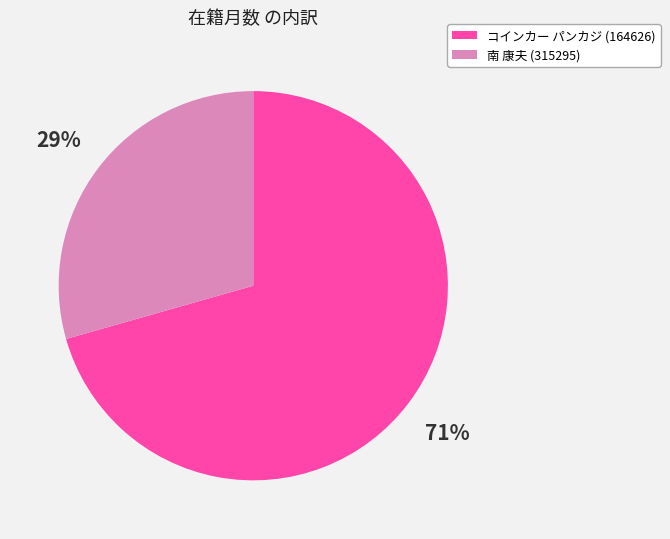

Is the sum of 南 康夫 (315295) and コインカー パンカジ (164626) greater than half?

Yes